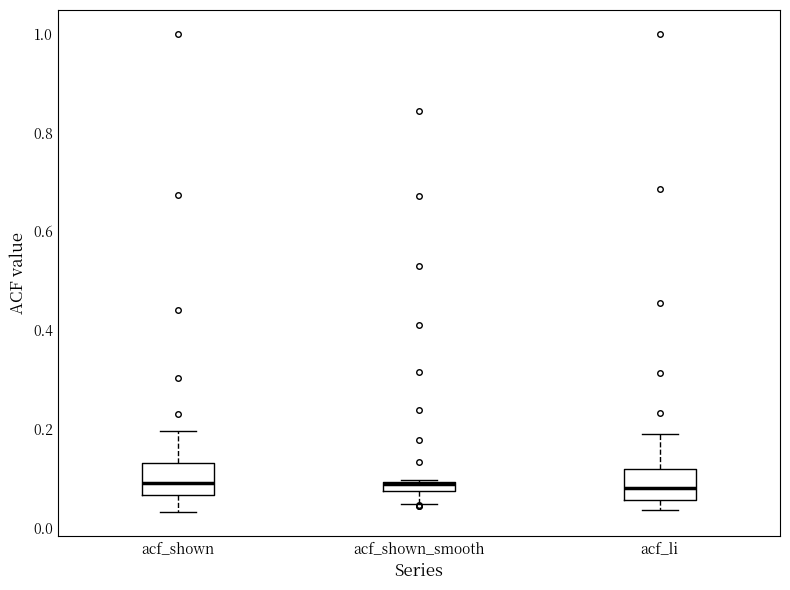

Where does the median line of the box for acf_li sit on the y-axis? The values are not printed on the chart, so give them approximately, as read against the axis.

0.08